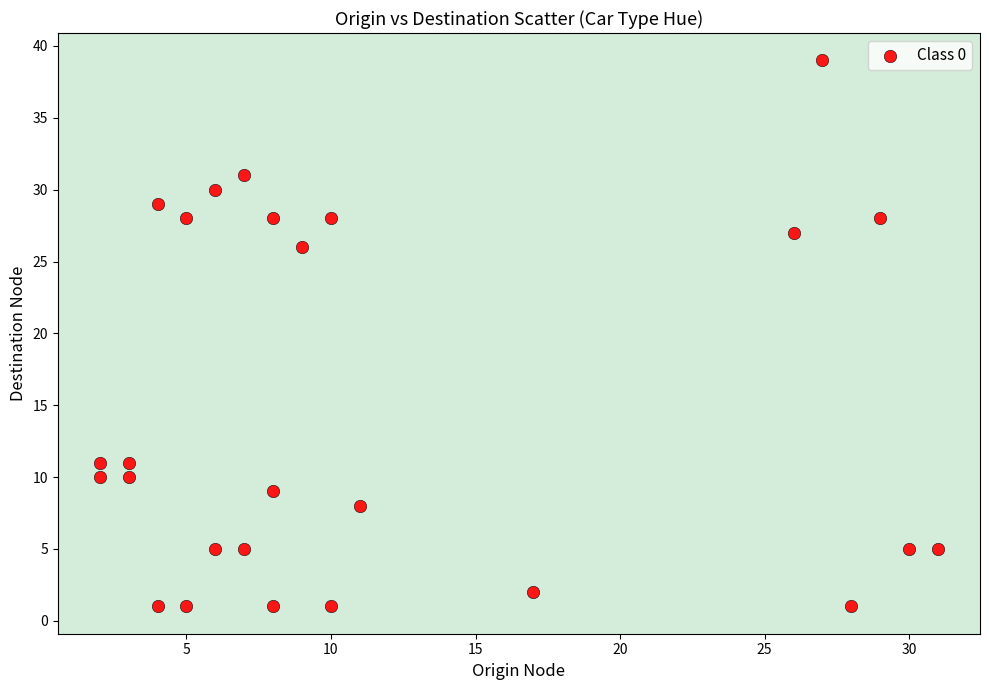

What Y value in the scatter plot is closest to 20?

26